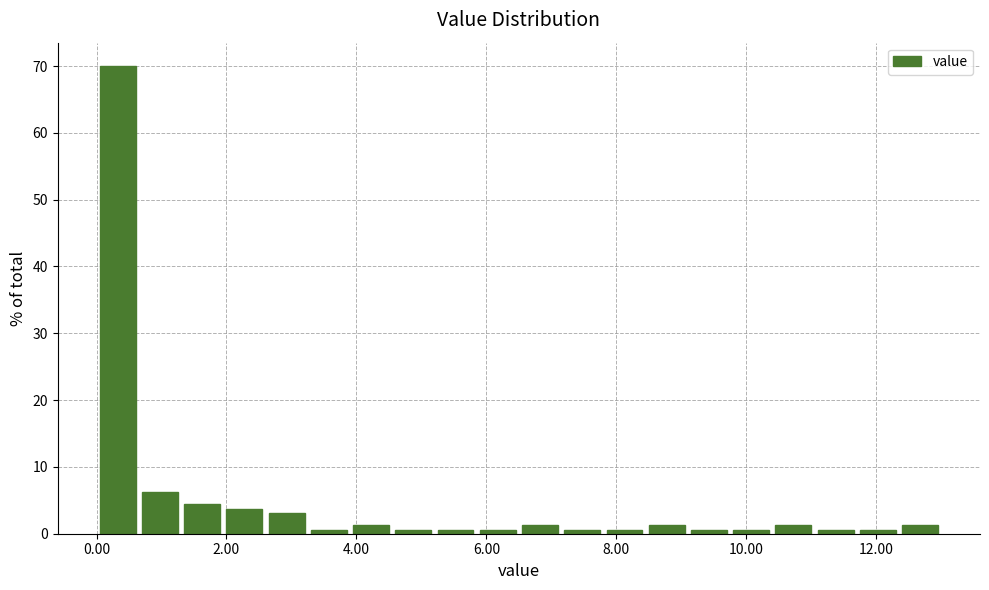

Around what value on the x-axis is the tallest bar? Give the approximate position of its centre, as read against the axis.

0.4